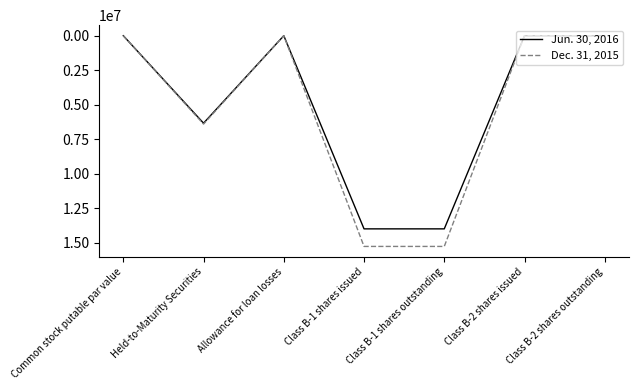

What is the spread (max minus min) of values at Held-to-Maturity Securities?

65948